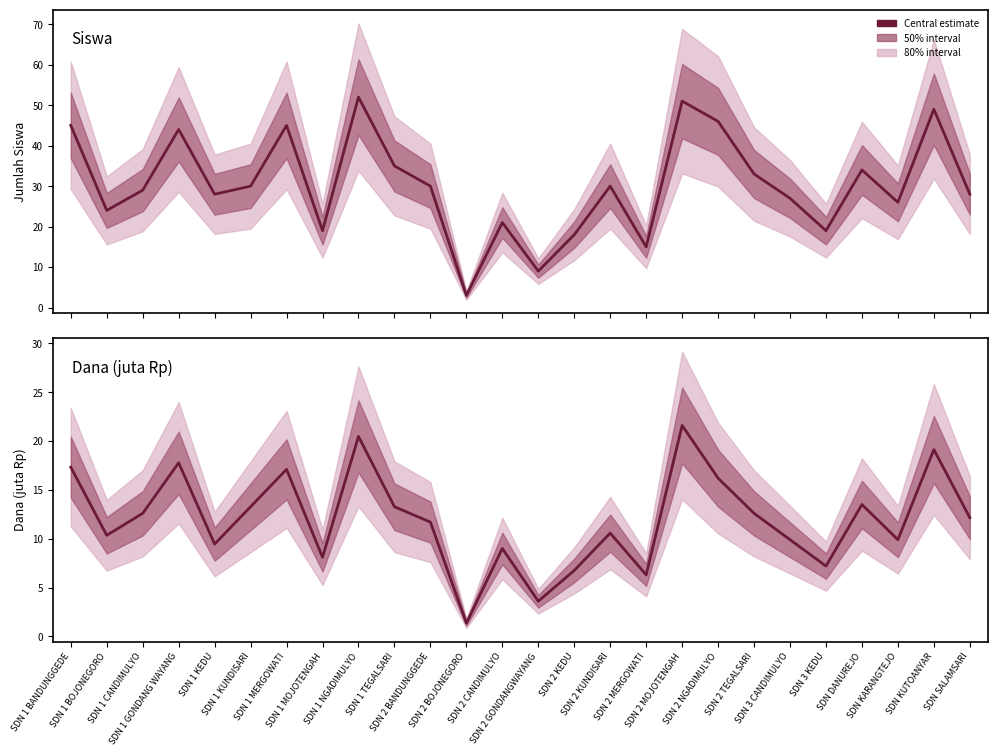

What is the difference between the highest and lowest values at SDN KARANGTEJO?

16.1